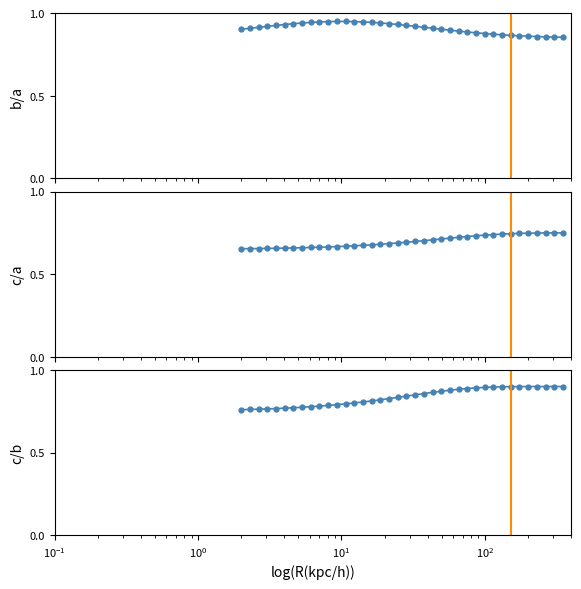

Which has a higher value, $\mathdefault{10^{0}}$ or $\mathdefault{10^{-1}}$?

$\mathdefault{10^{0}}$